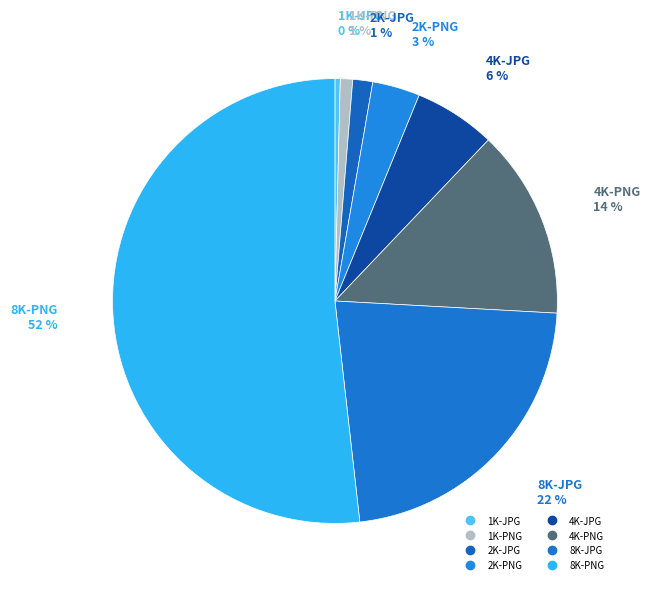

What is the largest slice in the pie chart?

8K-PNG